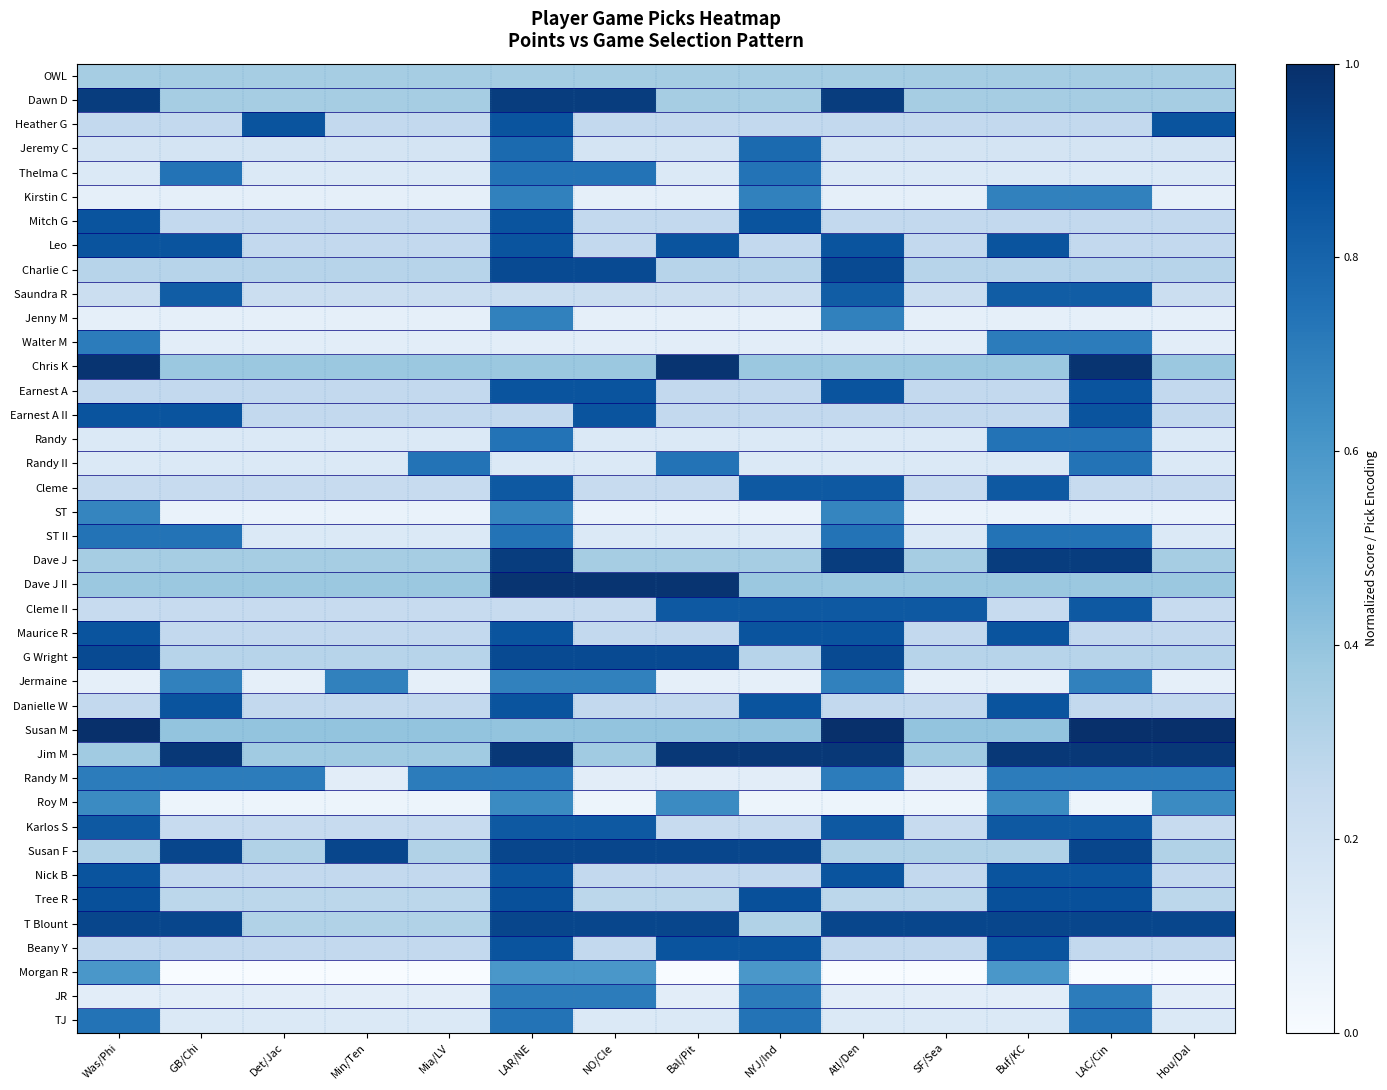

Rank the series at Bal/Pit from lowest to highest value.

Morgan R, ST, Kirstin C, Jenny M, Jermaine, Walter M, Randy M, JR, Thelma C, Randy, ST II, TJ, Jeremy C, Saundra R, Cleme, Karlos S, Heather G, Mitch G, Earnest A, Earnest A II, Maurice R, Danielle W, Nick B, Tree R, Charlie C, OWL, Dawn D, Dave J, Susan M, Roy M, Randy II, Cleme II, Leo, Beany Y, G Wright, Susan F, T Blount, Jim M, Chris K, Dave J II